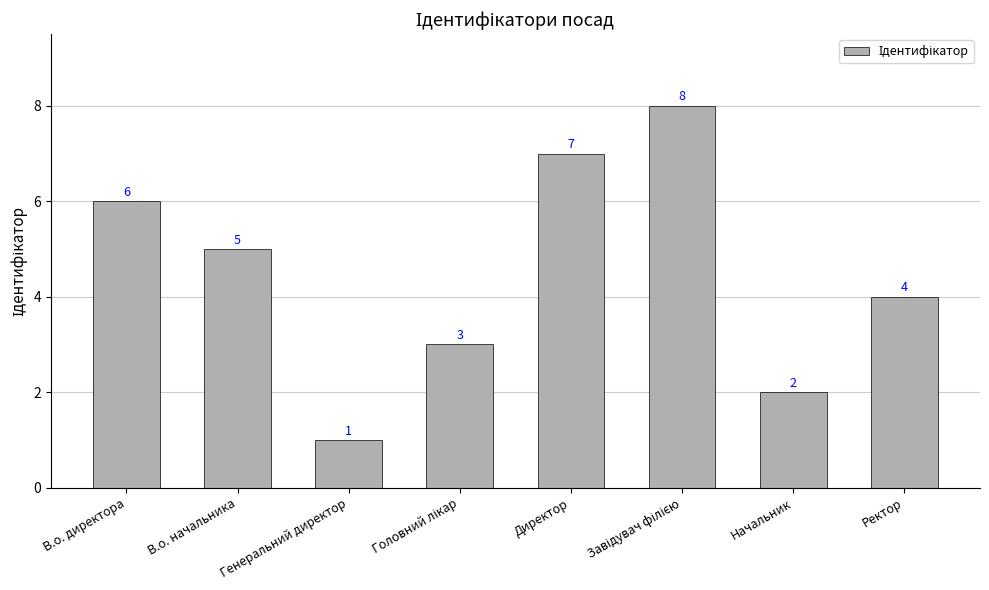

True or false: the data shows 1 at Генеральний директор.

True